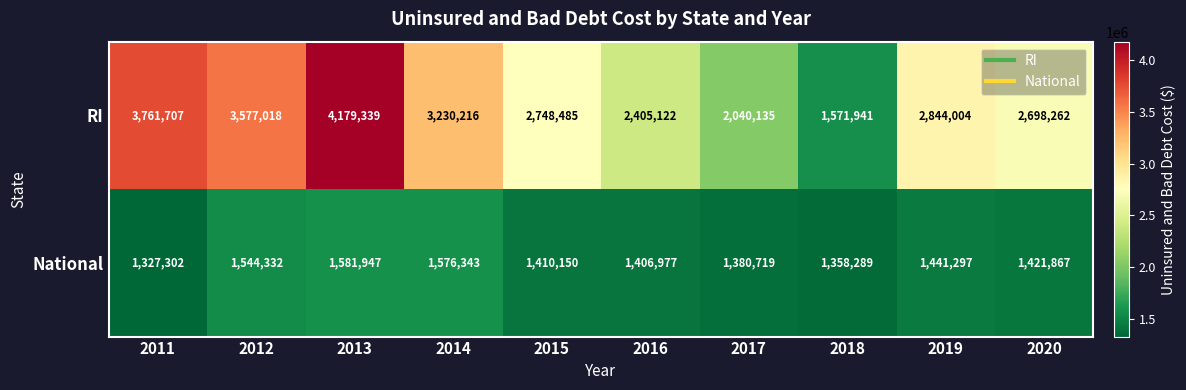

What is the approximate value of National at 2013, to the nearest 10?

1581950